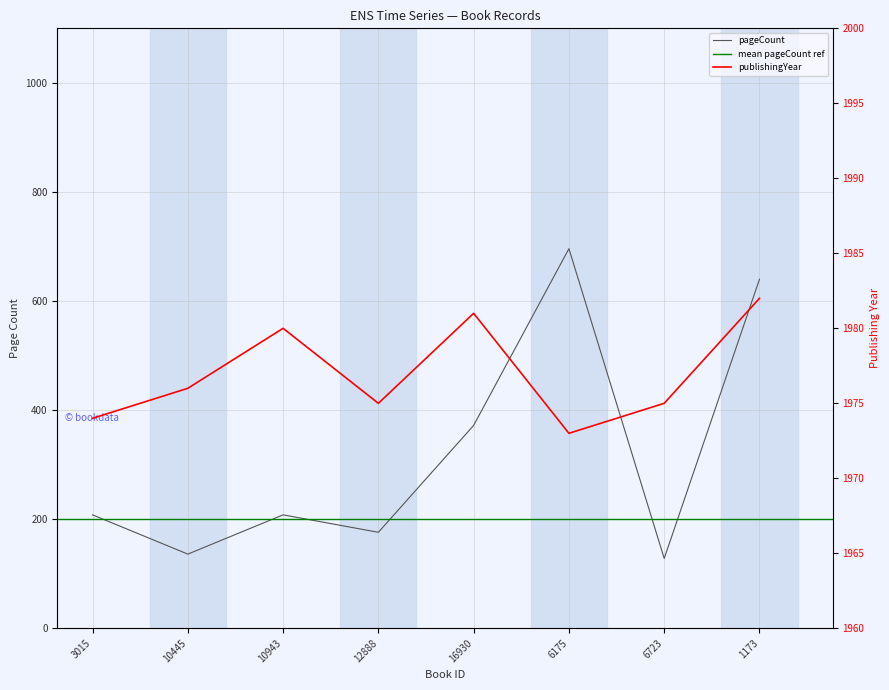

Read the publishingYear value at 3015.

1974